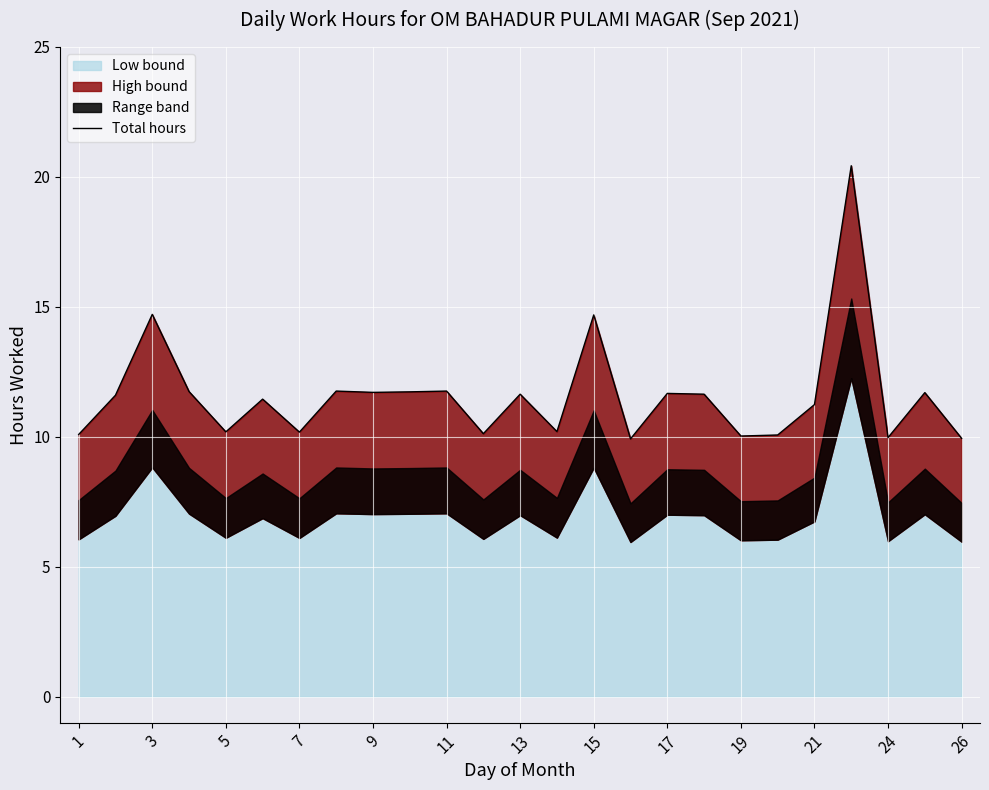

True or false: the data has more than 1 interior local peaks.

True